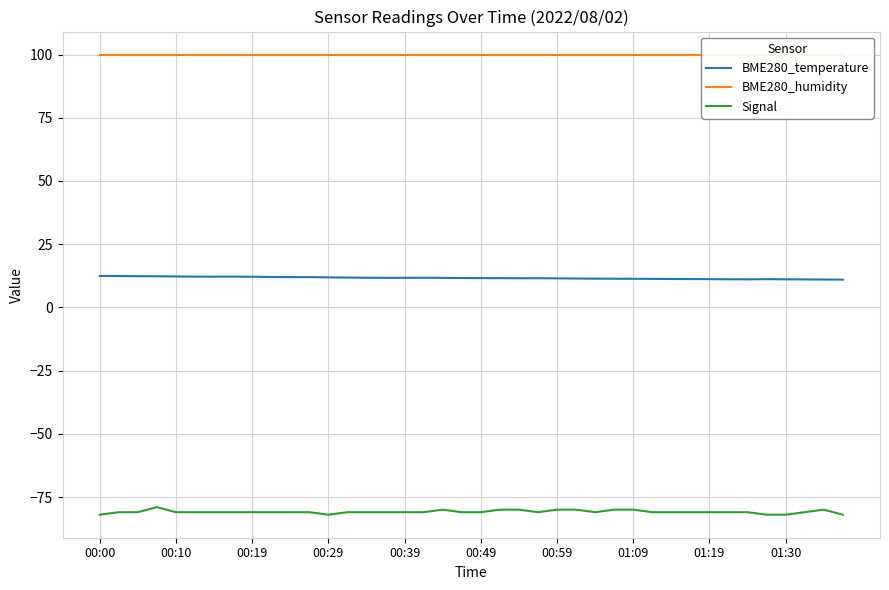

What is the highest value of the Signal series?

-79.0